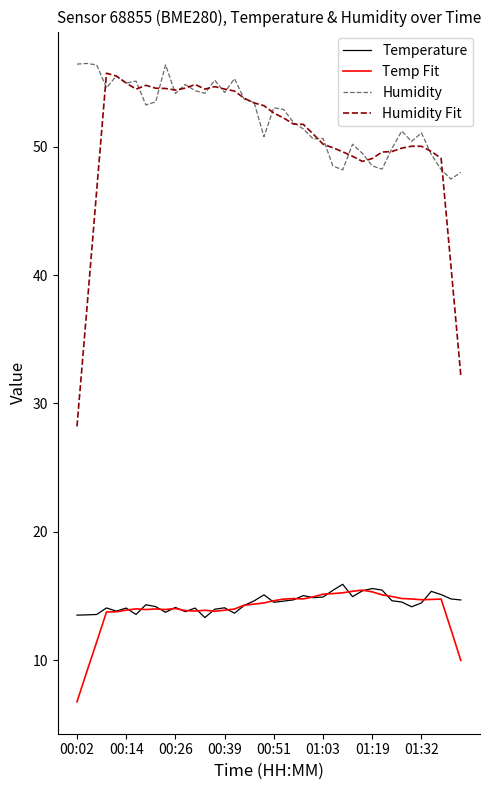

What is the lowest value of the Temperature series?

13.3